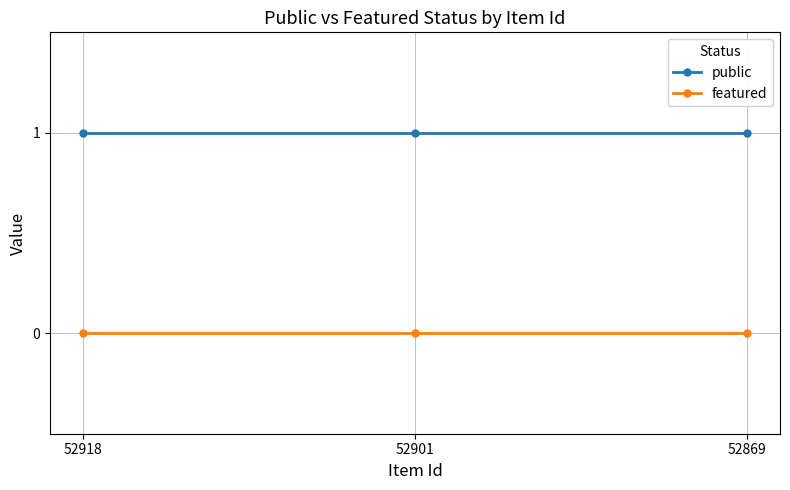

The value of public at 52869 is 0. True or false?

False